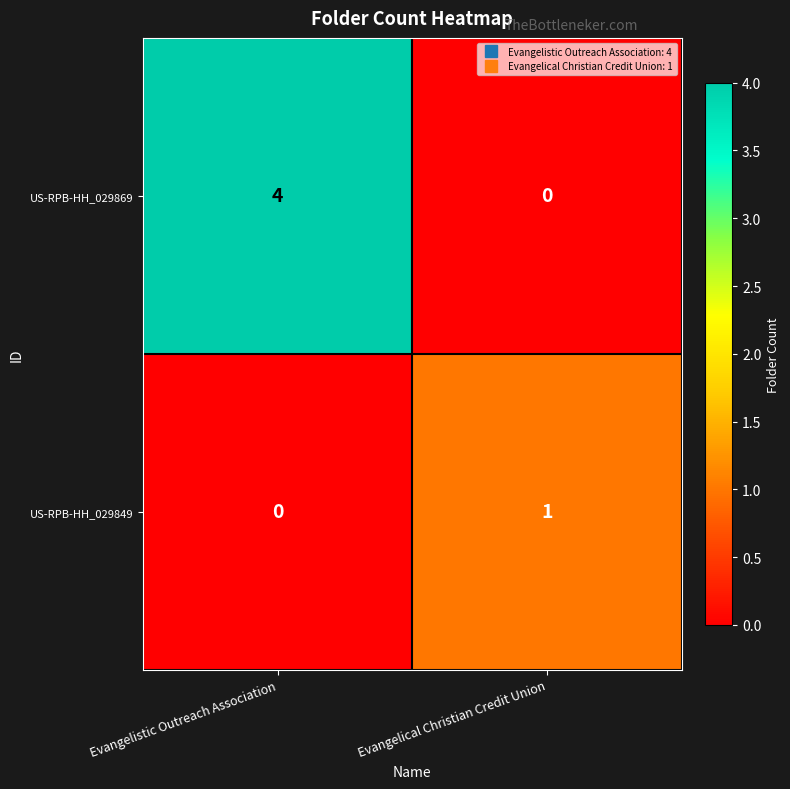

Is it true that US-RPB-HH_029869 equals 4 at Evangelistic Outreach Association?

True